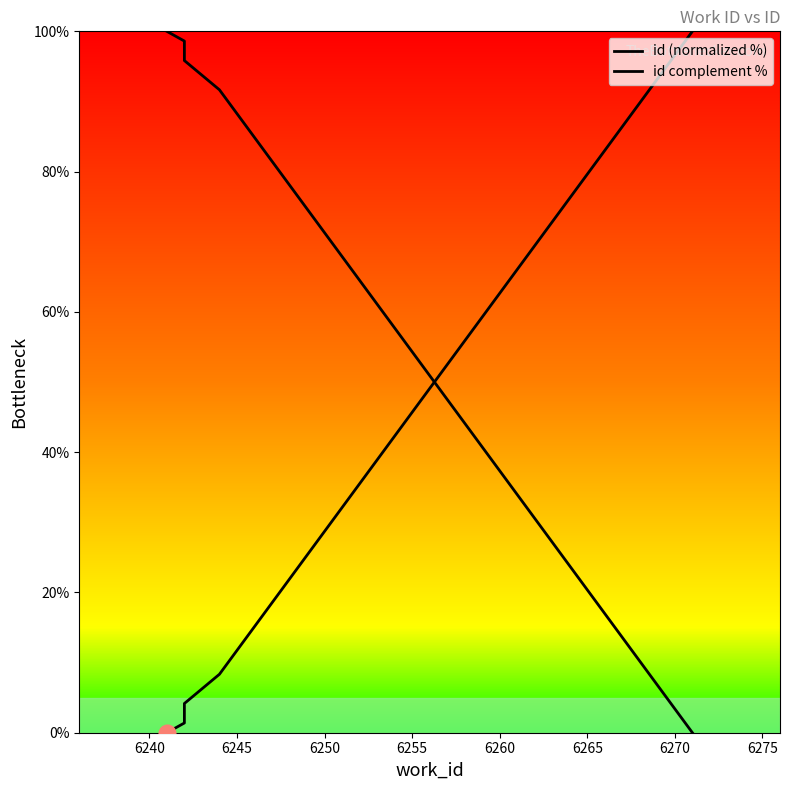

What is the value of the id (normalized %) point at the 2nd from the left?

1.4